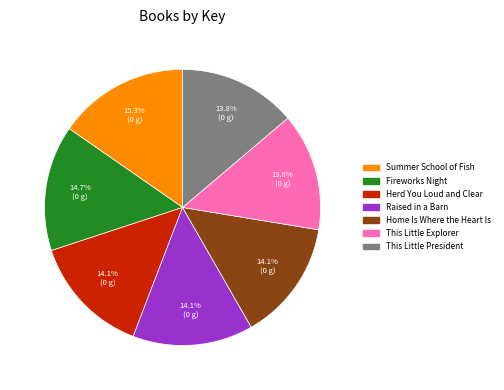

To the nearest percent, what is the combined percentage of Home Is Where the Heart Is and Fireworks Night?

29%